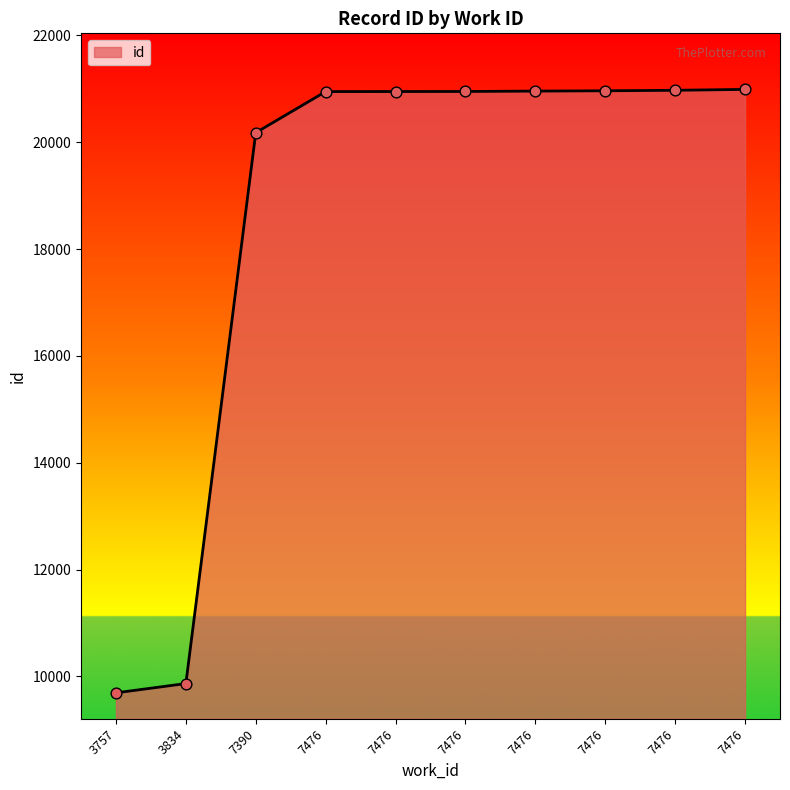

Approximately how many times larger is the value at 7476 compared to 7476?

1.0